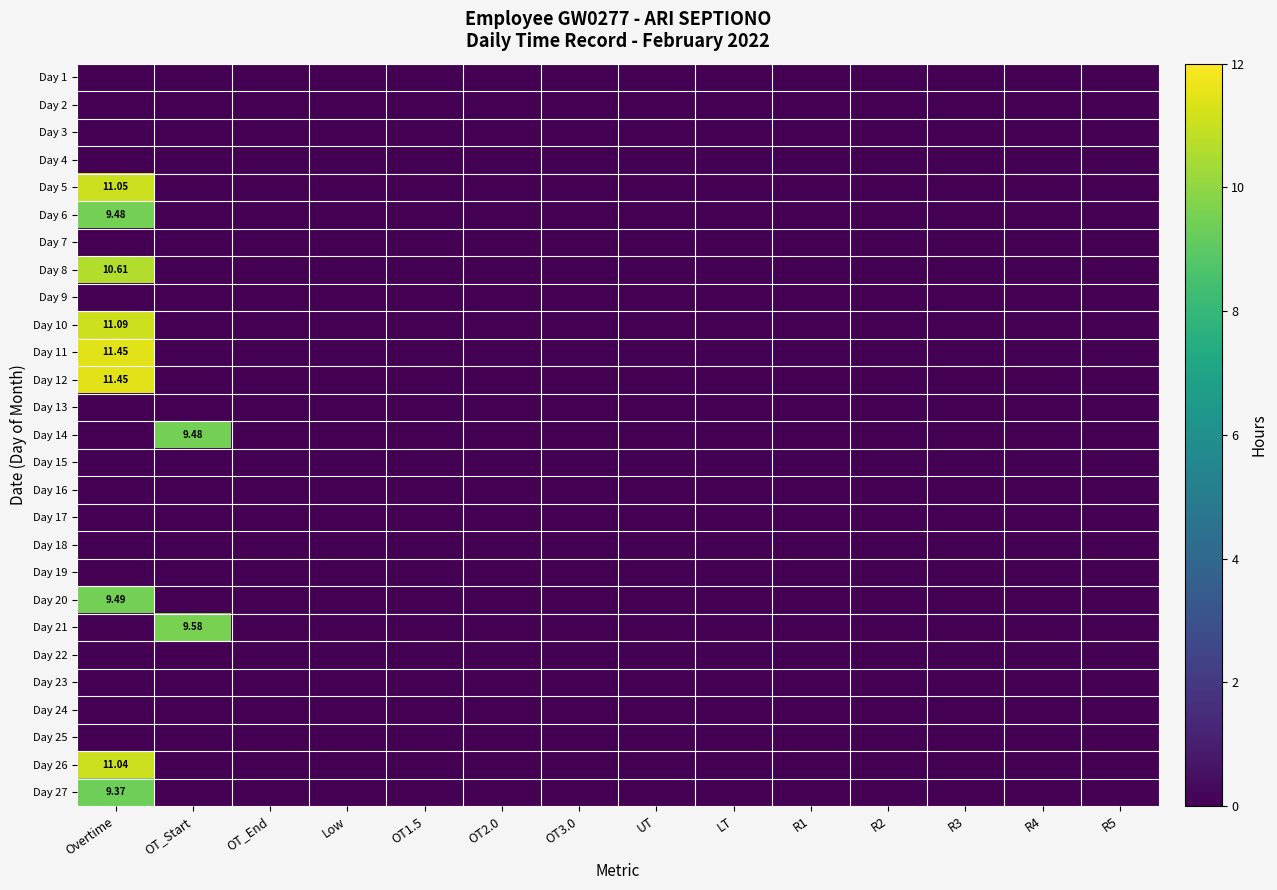

The value of Day 10 at R2 is -4.3. True or false?

False